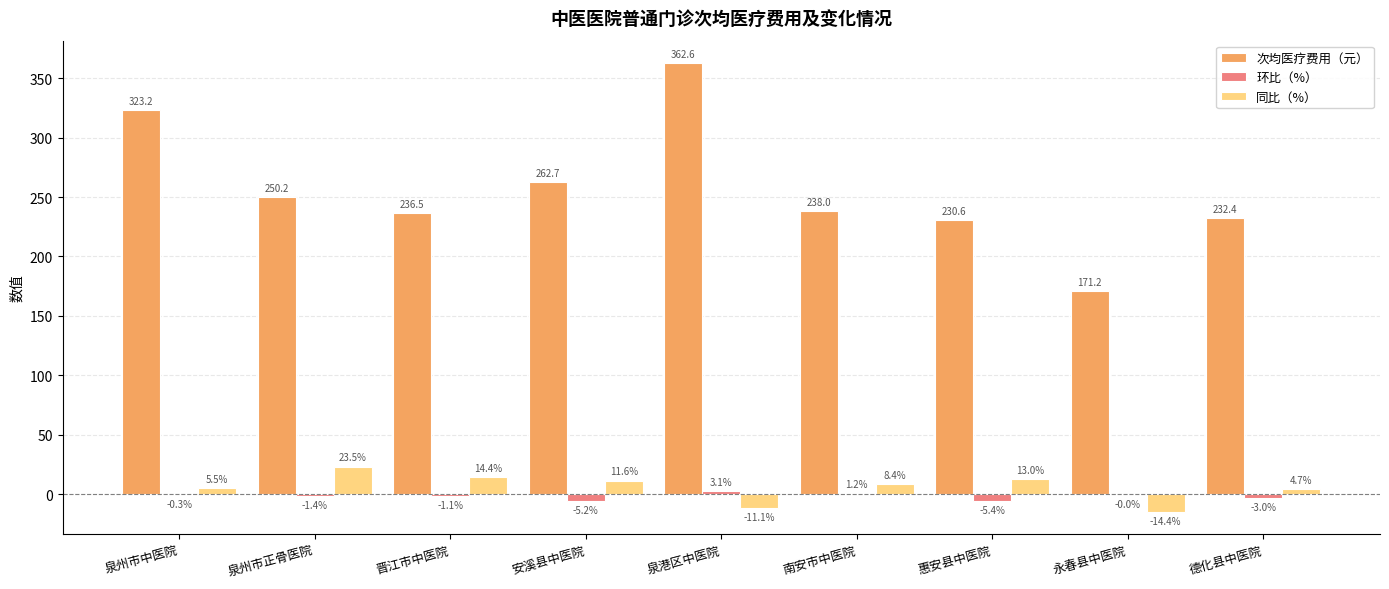

Which label corresponds to the largest value in the chart?

泉港区中医院